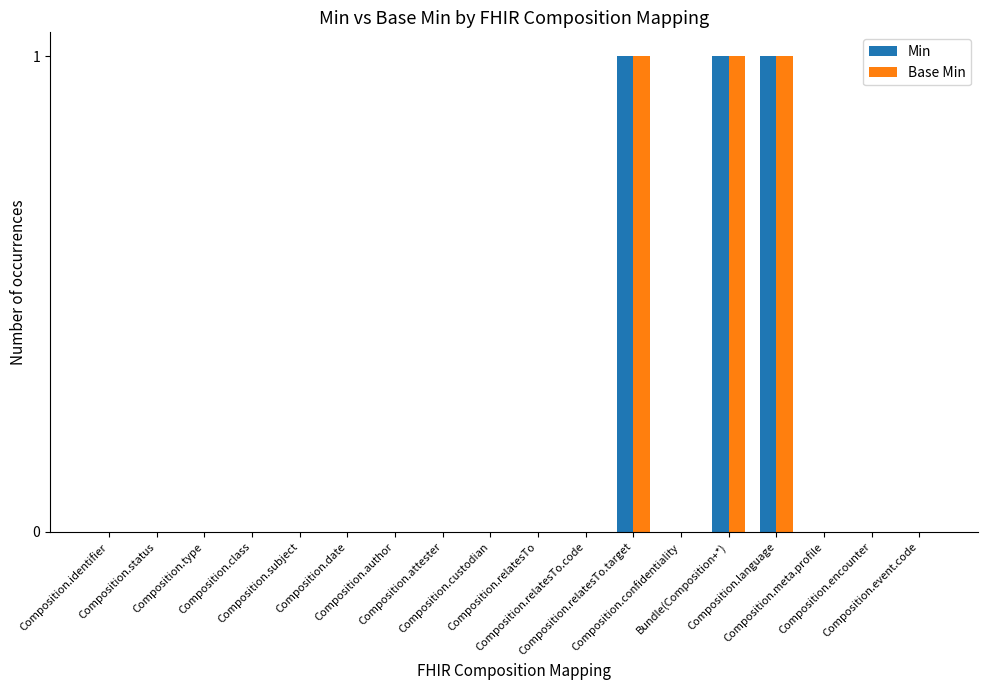

What is the sum of all Min values?

3